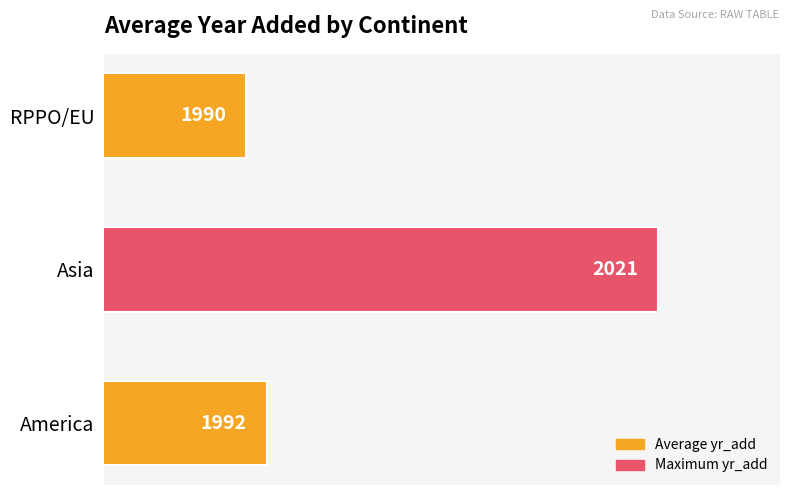

Is it true that the value at America is 3532.4?

False